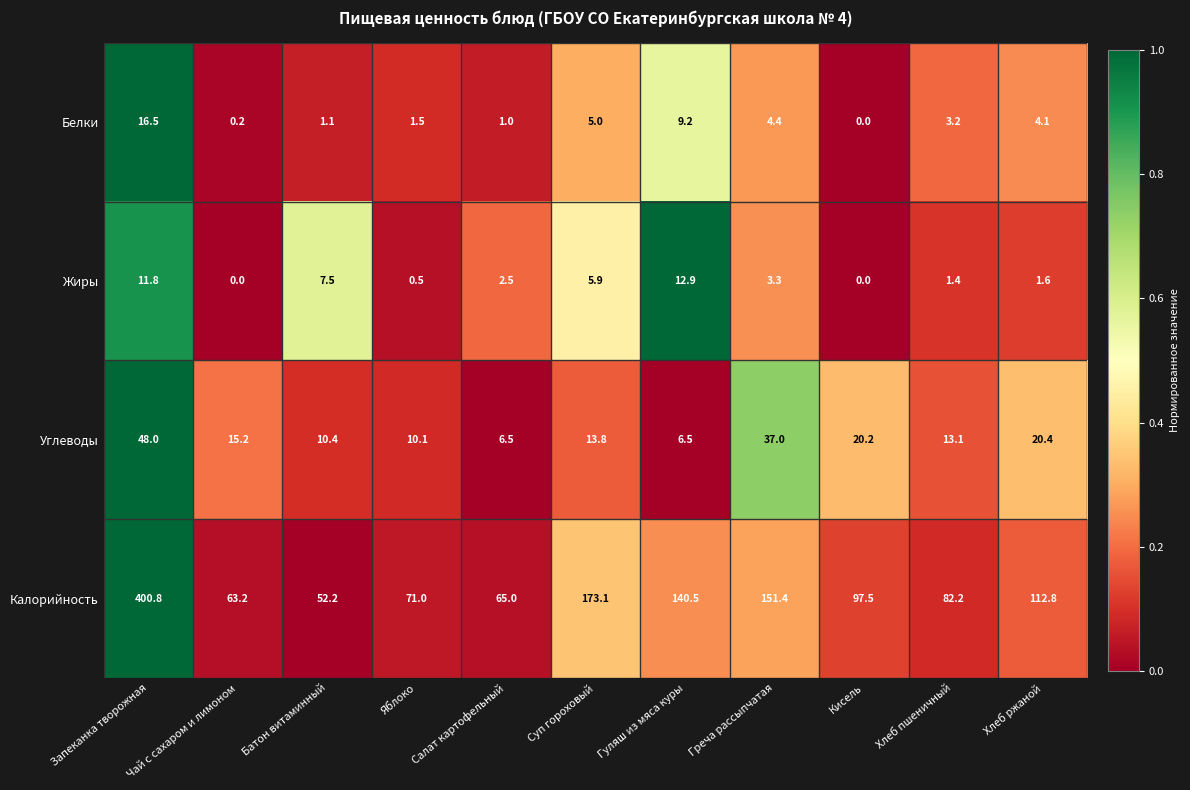

What is the total value across all series at Запеканка творожная?

477.1